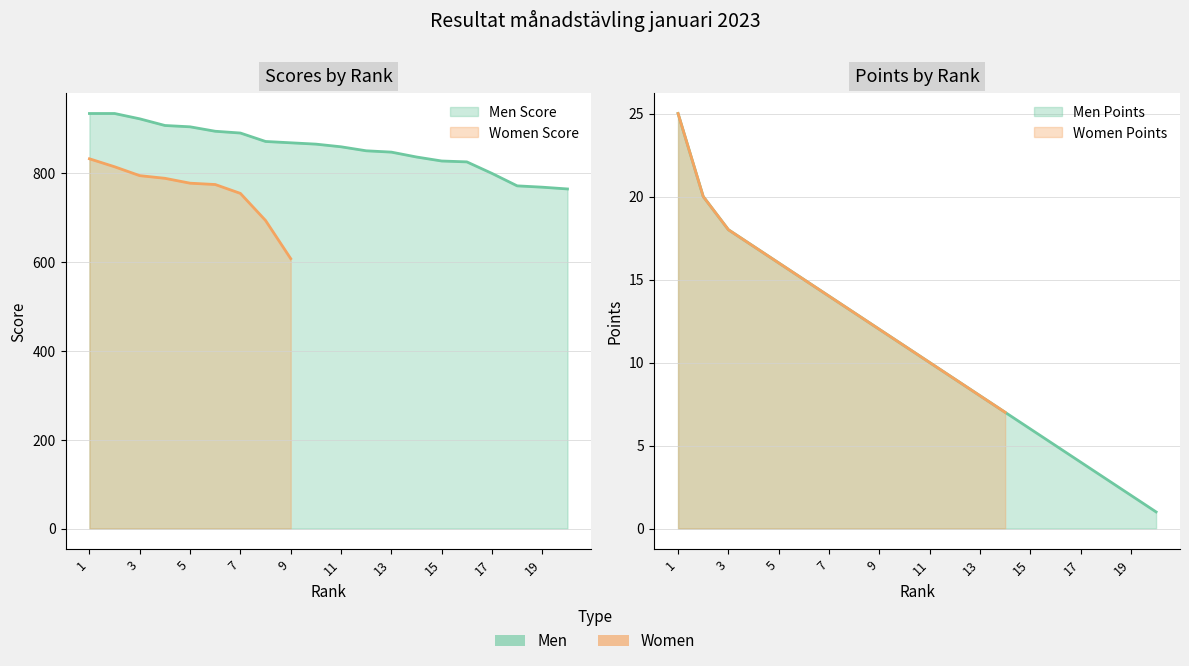

Which category has the highest value across all series?

1